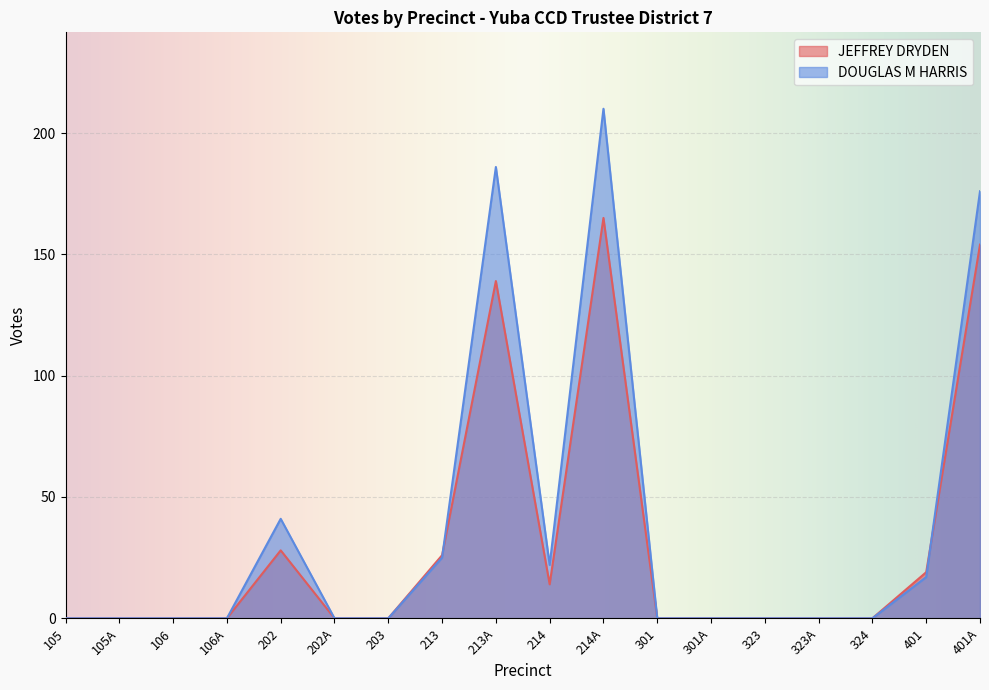

What is the value of the JEFFREY DRYDEN point at the 9th from the left?

139